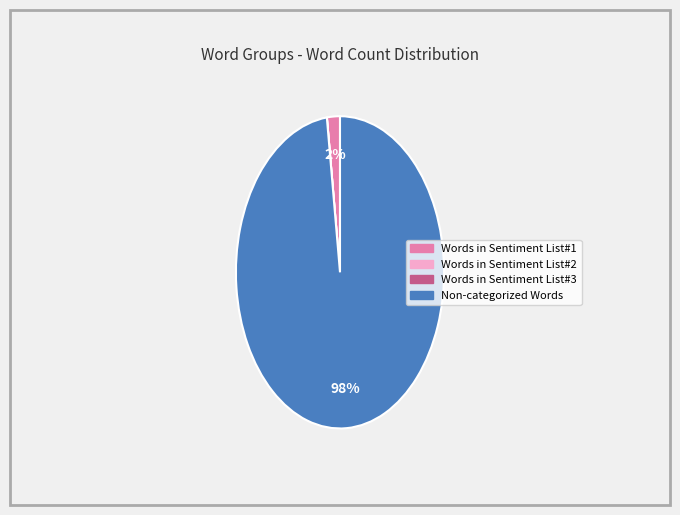

Is it true that Non-categorized Words is 98% of the pie?

True